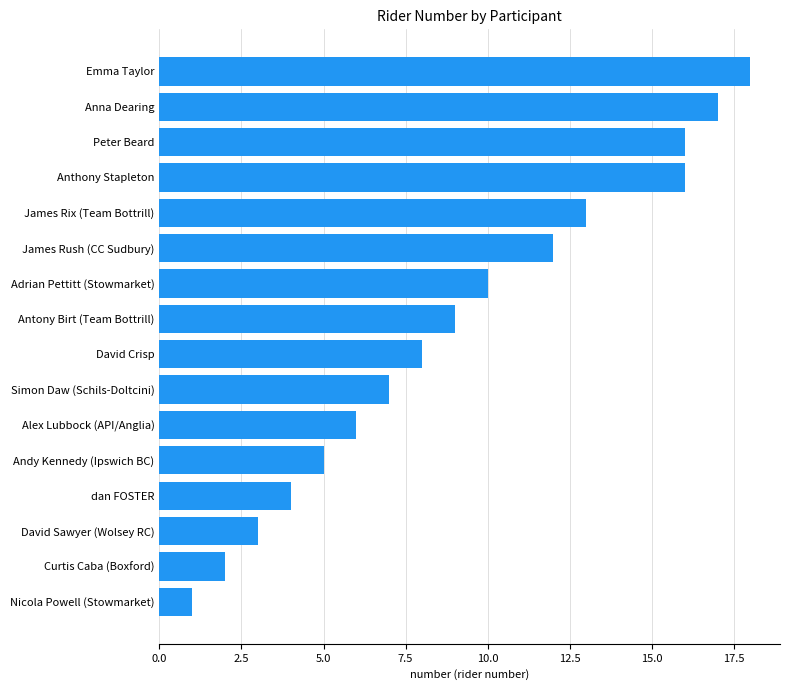

The value at Adrian Pettitt (Stowmarket) is 2. True or false?

False